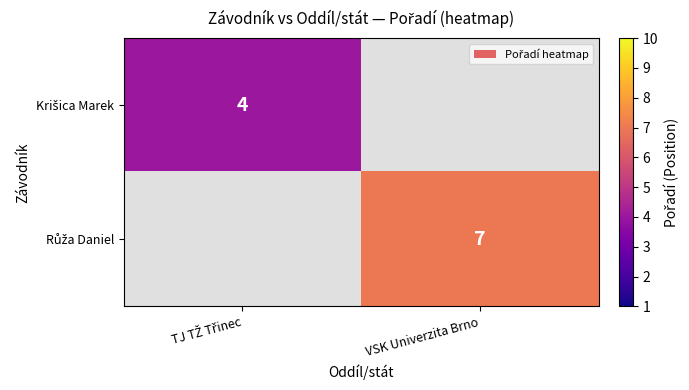

Which series has the largest range (max minus min)?

Krišica Marek